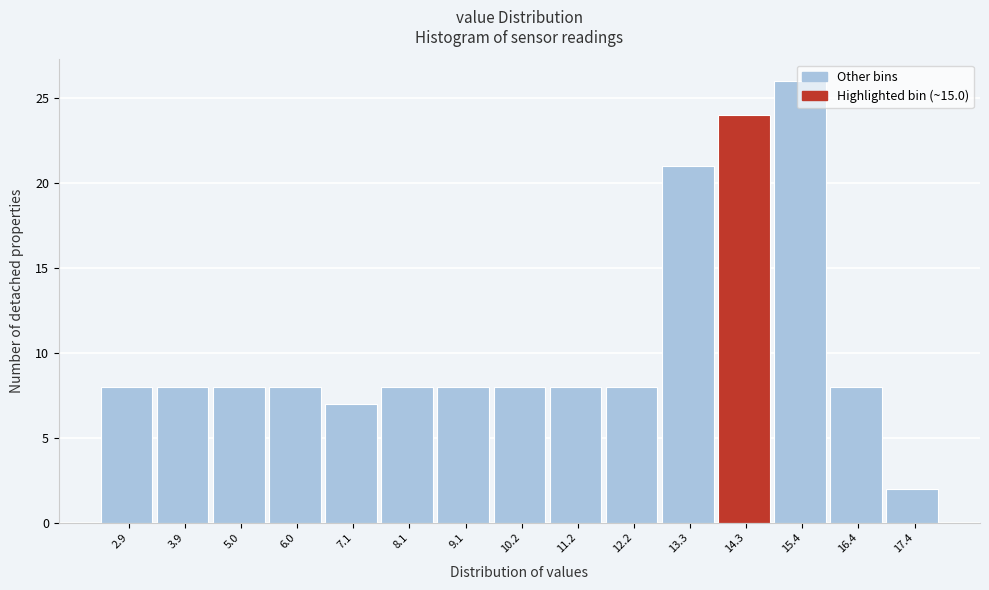

What position from the left is 13.3?

11